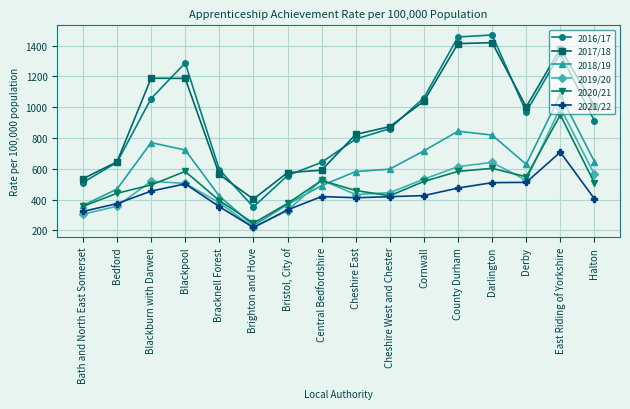

Is this an area chart (filled region under the line)?

No